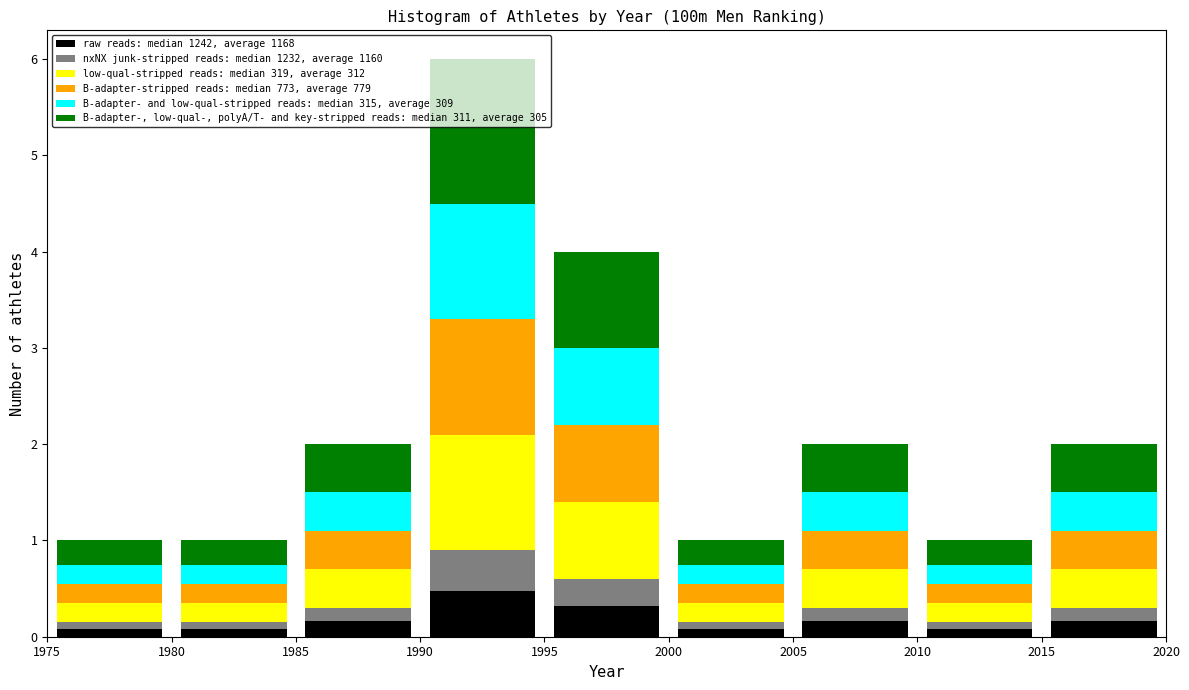

What is the total height of the stacked bar covering 1995 to 2000 on the x-axis? The values are not printed on the chart, so give them approximately, as read against the axis.

4